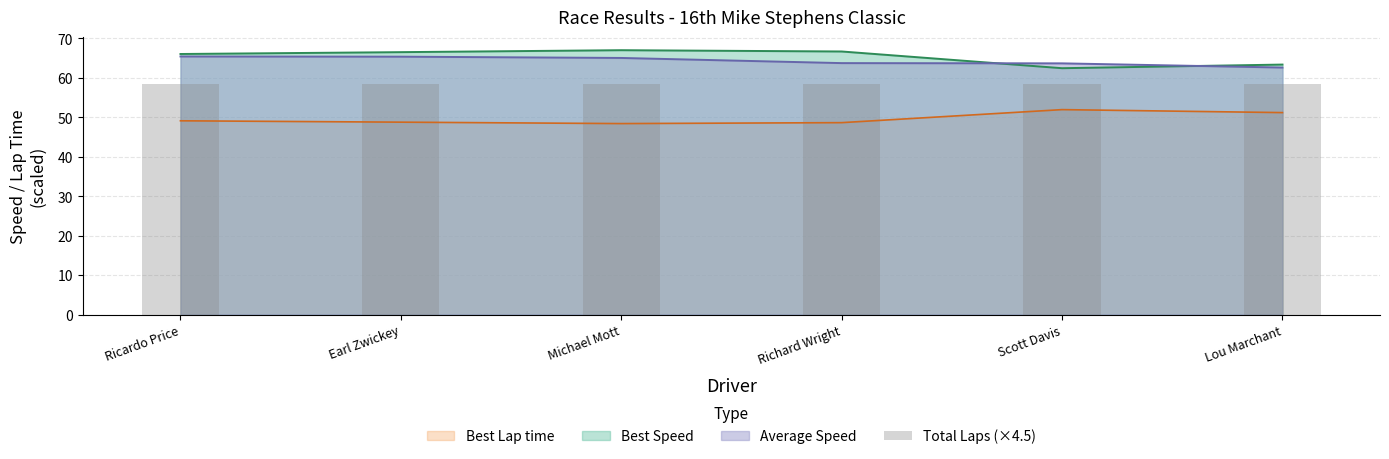

Which category has the lowest value across all series?

Michael Mott